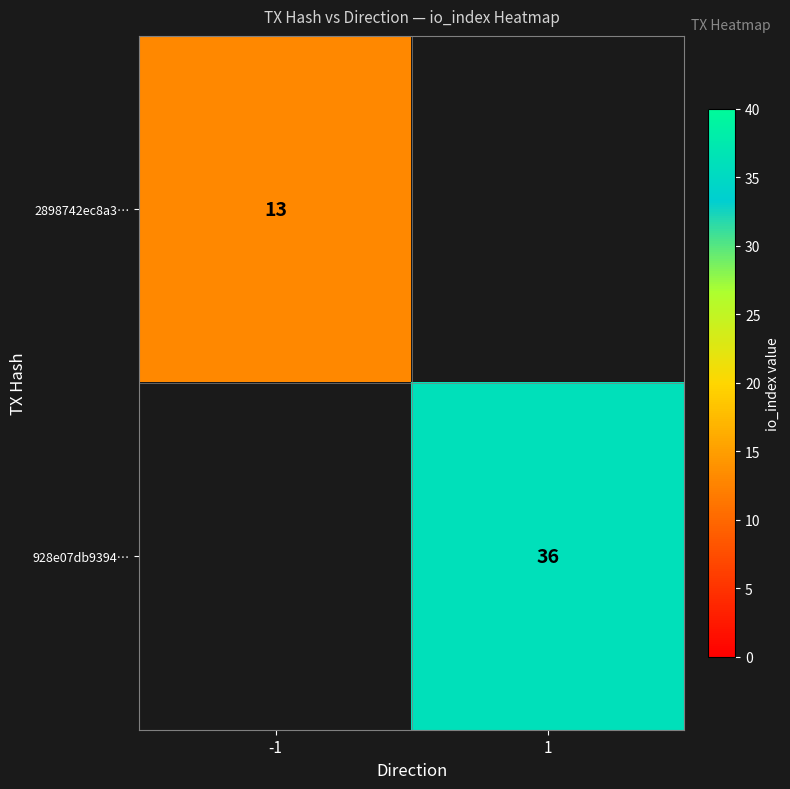

True or false: 2898742ec8a3… has a value of 13 at -1.

True